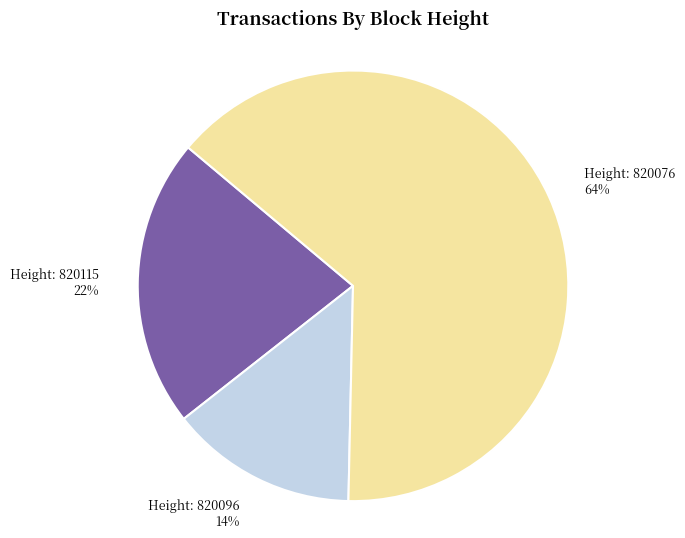

Is there a majority slice in this chart?

Yes